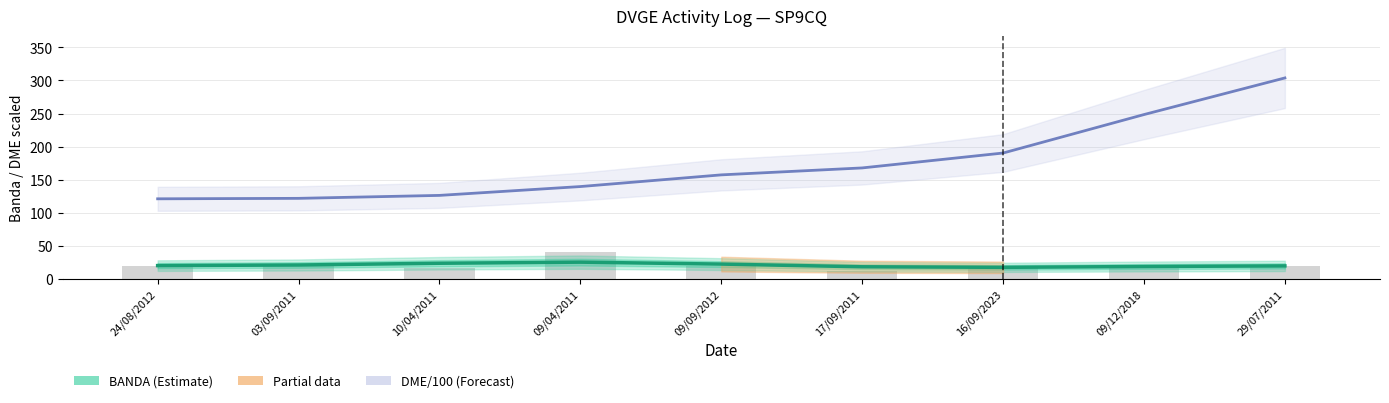

What position from the left is 09/12/2018?

8